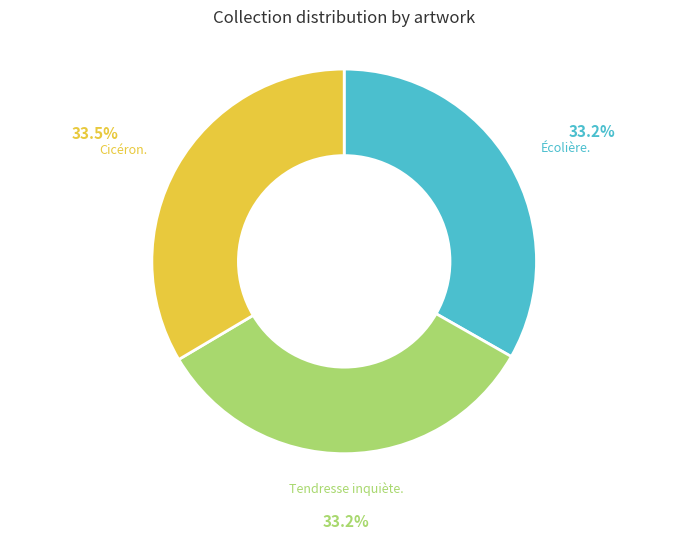

Is there a majority slice in this chart?

No